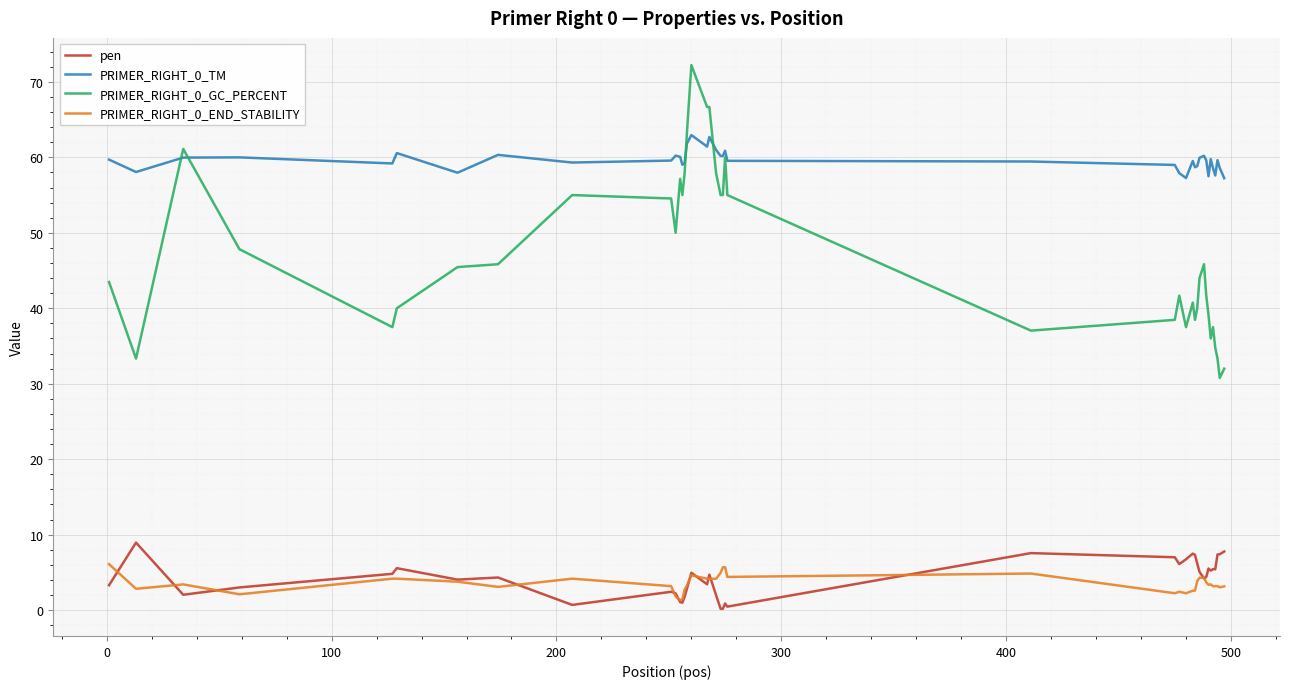

Which series has the largest total across all categories?

PRIMER_RIGHT_0_TM